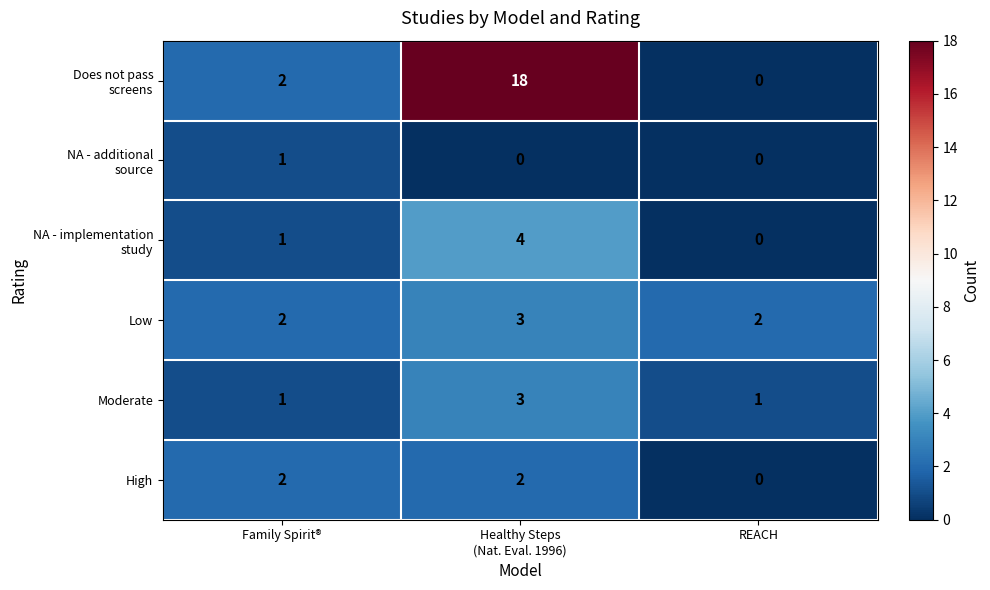

What is the sum of all High values?

4